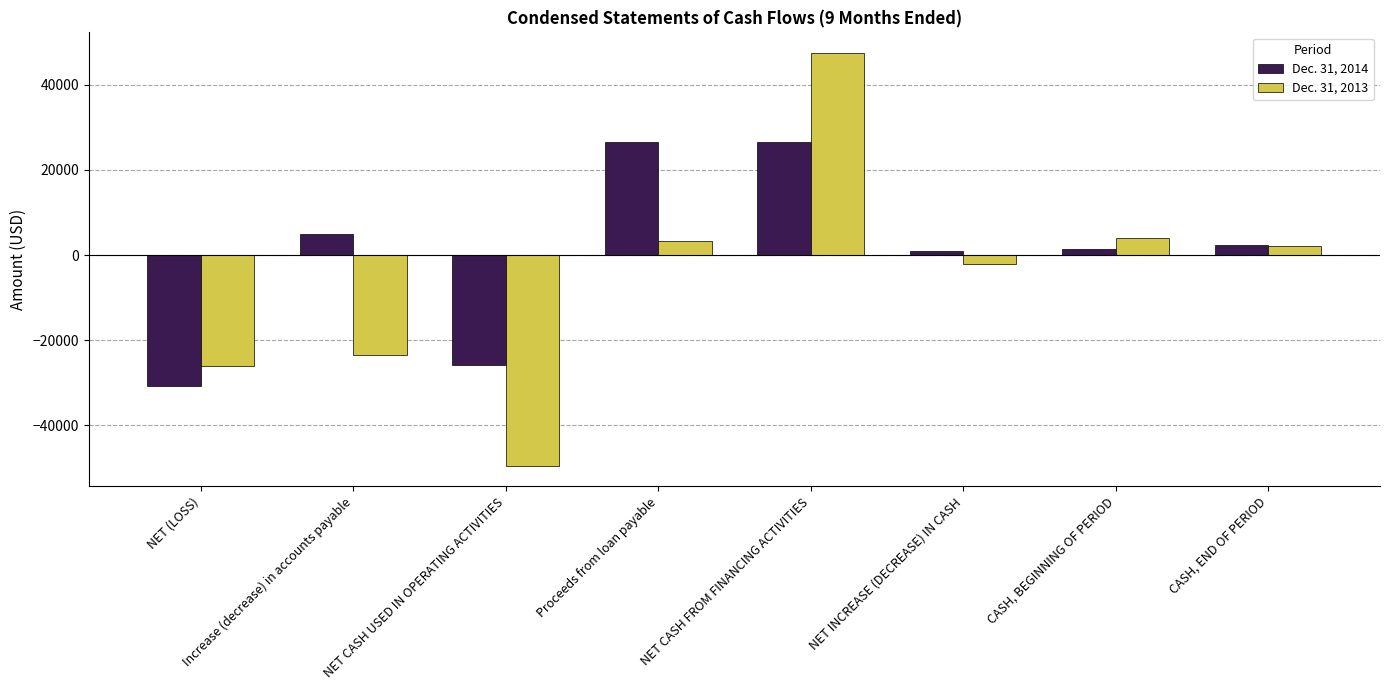

What is the value of the Dec. 31, 2013 bar at the 1st from the left?

-25945